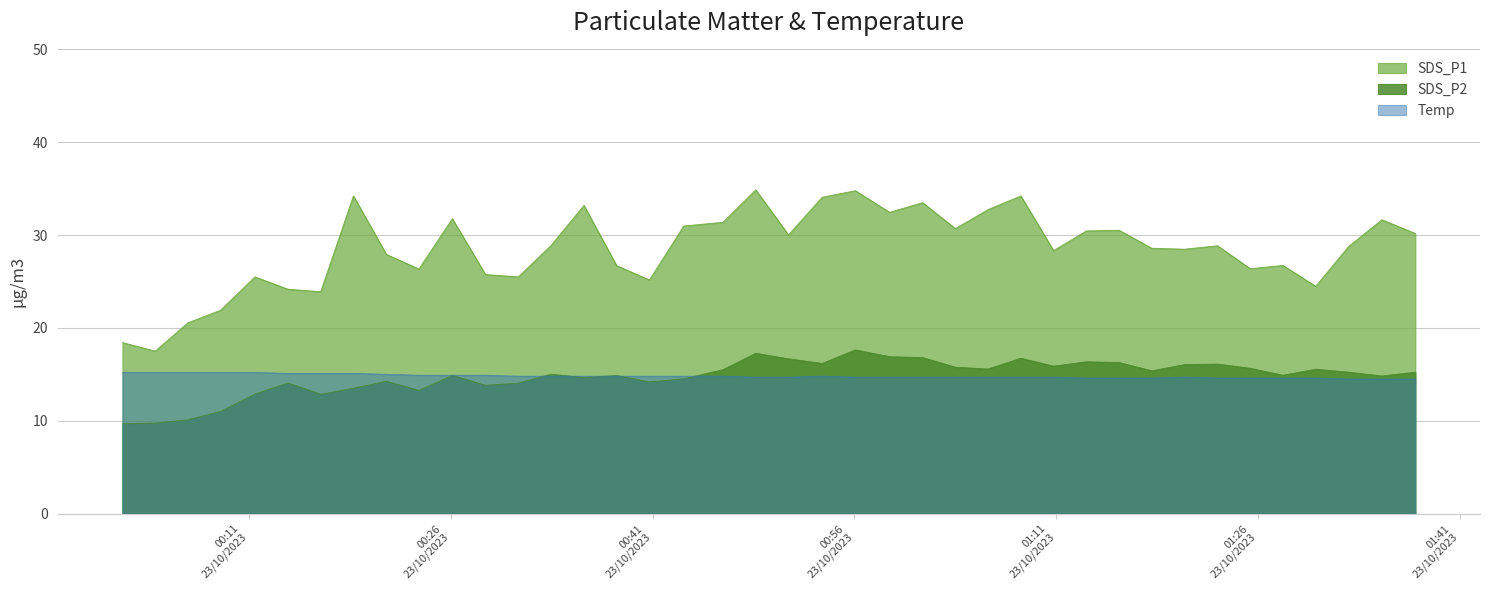

Rank the series by their maximum value, from lowest to highest.

Temp, SDS_P2, SDS_P1